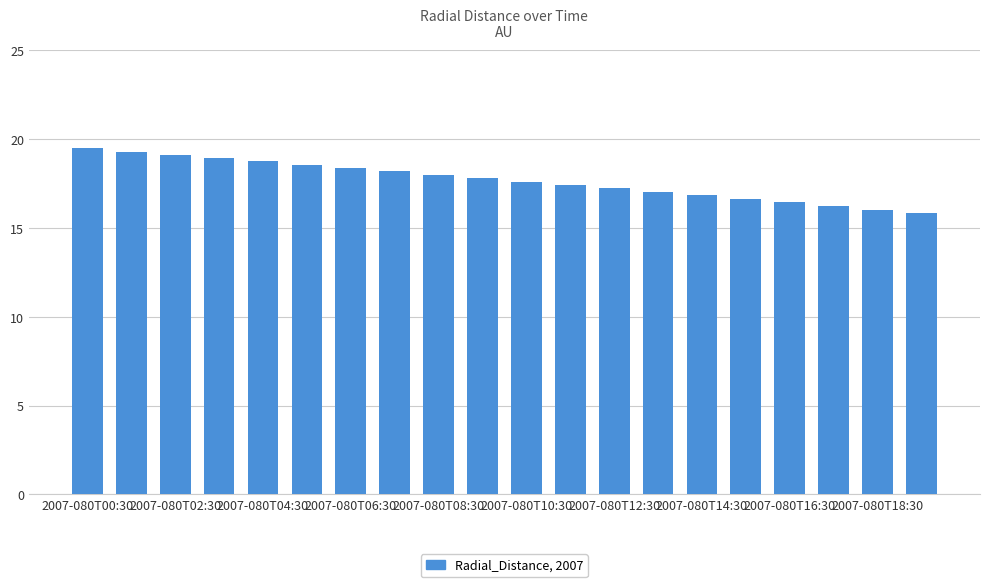

What is the difference between the maximum and minimum values?

3.6